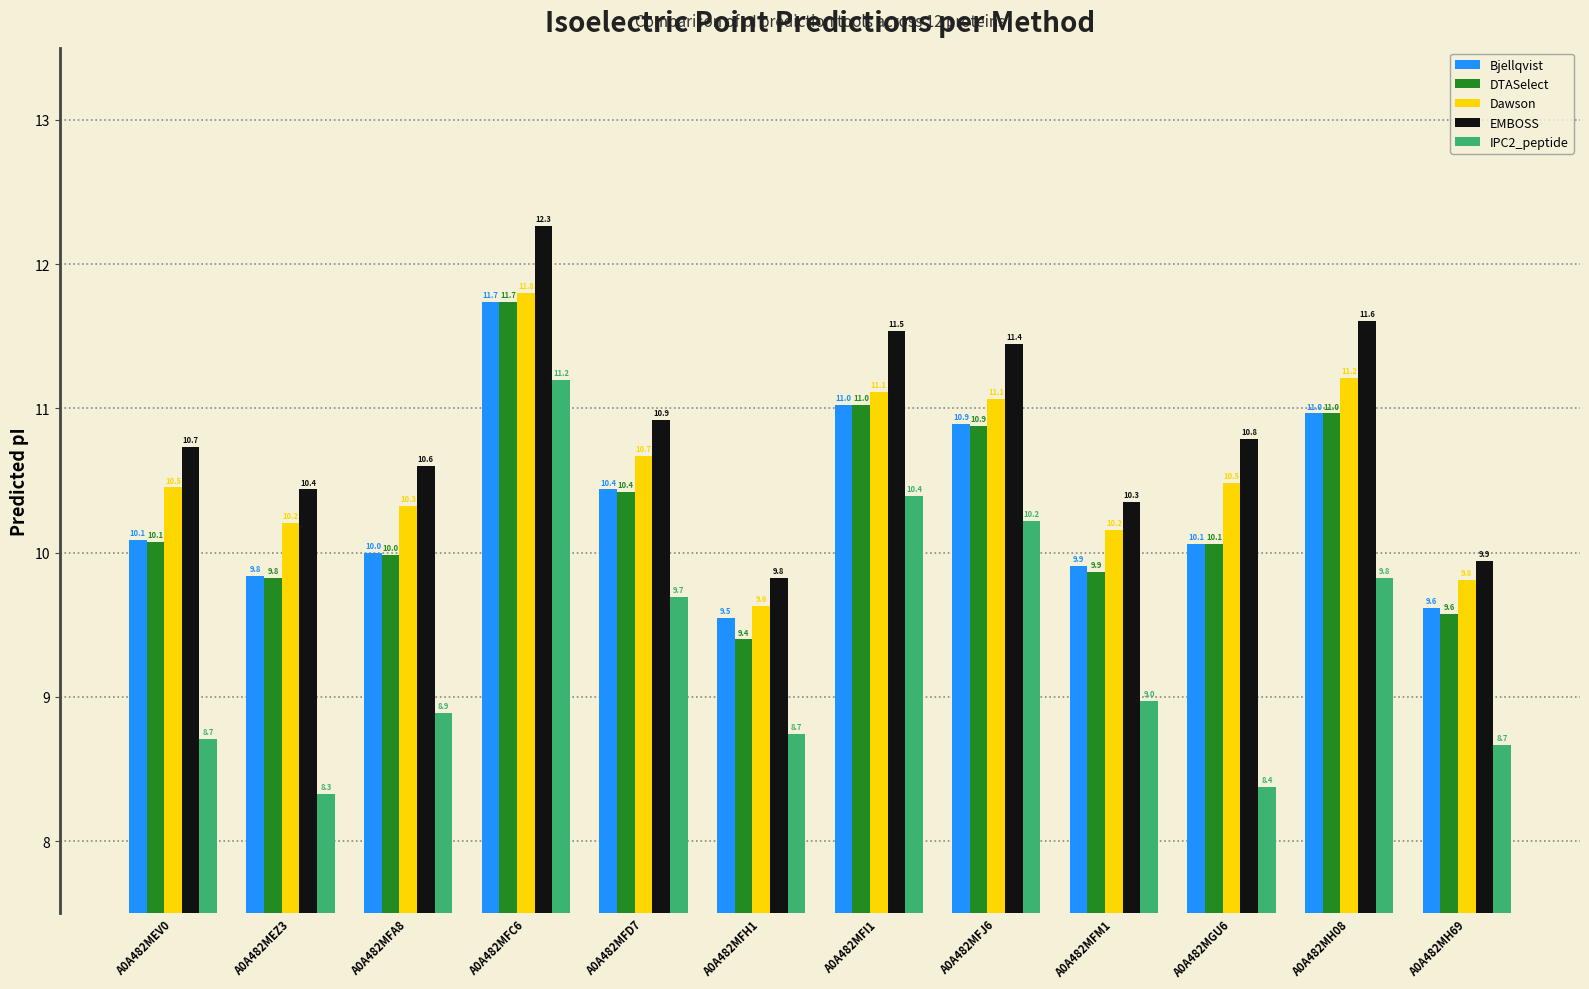

Where does the EMBOSS series first go above 10?

A0A482MEV0